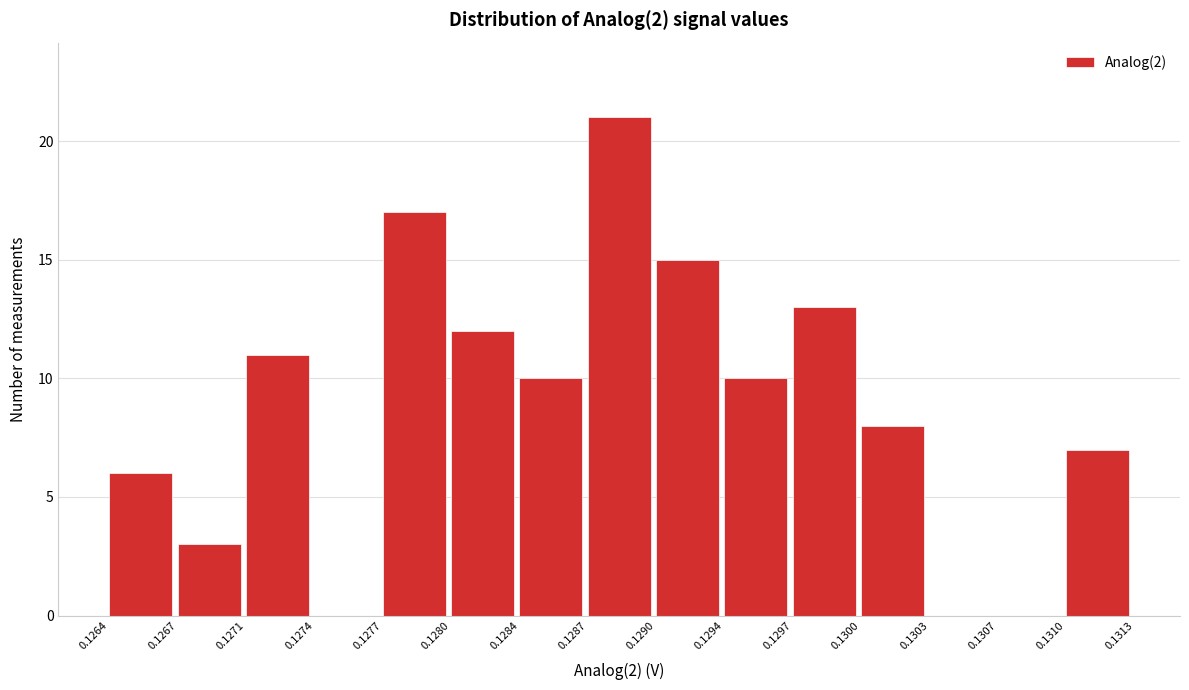

Which range on the x-axis has the tallest bar?

0.1287 to 0.1290